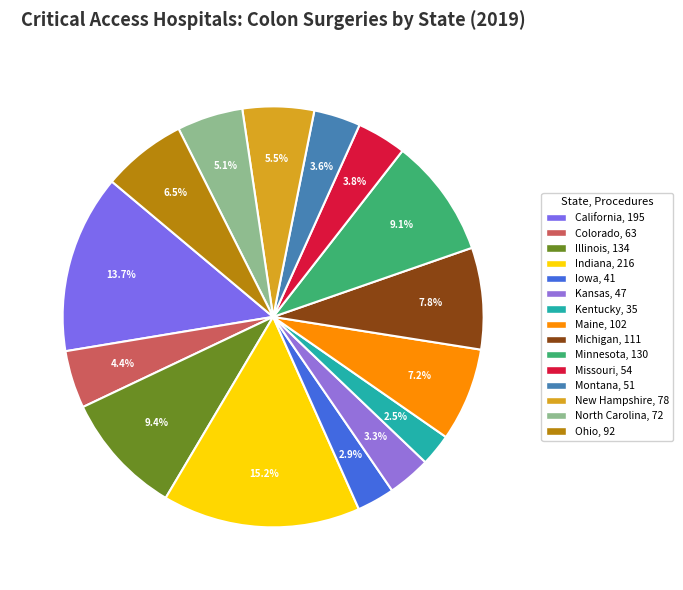

Does California account for over 50% of the chart?

No